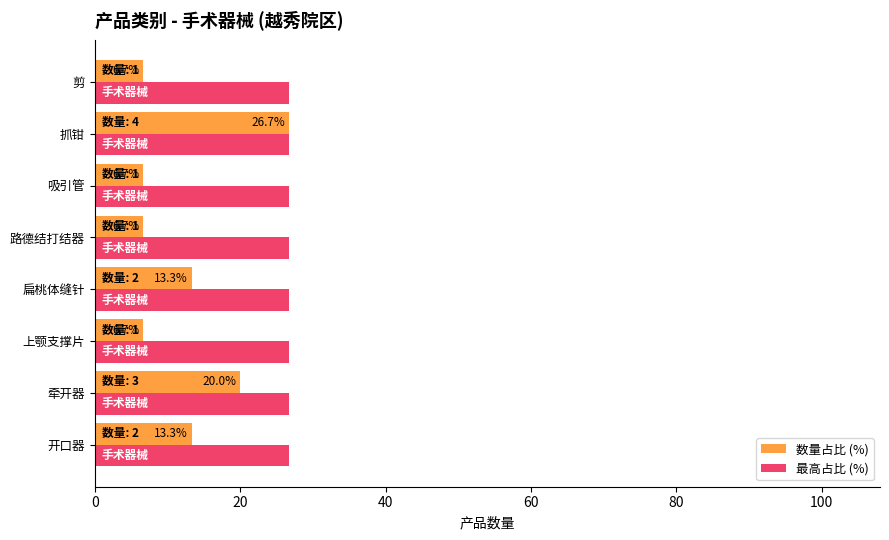

What is the sum of the 数量占比 (%) values at 扁桃体缝针 and 牵开器?

33.3